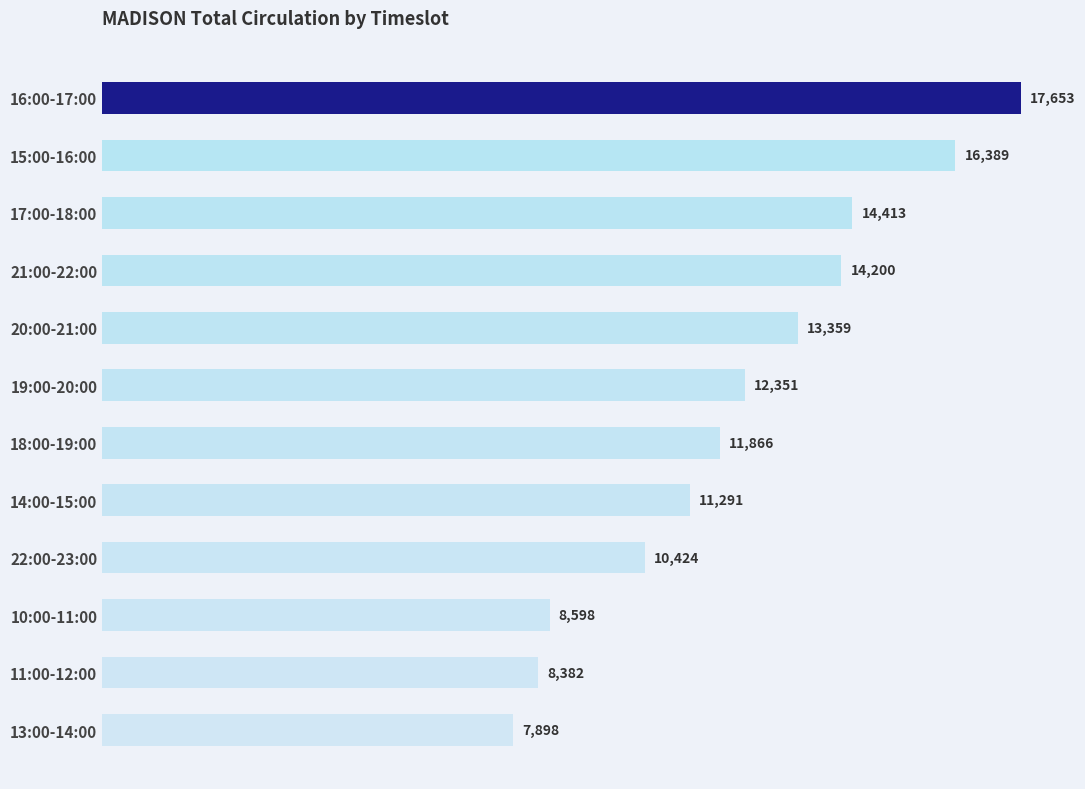

Which category has the lowest value across all series?

13:00-14:00